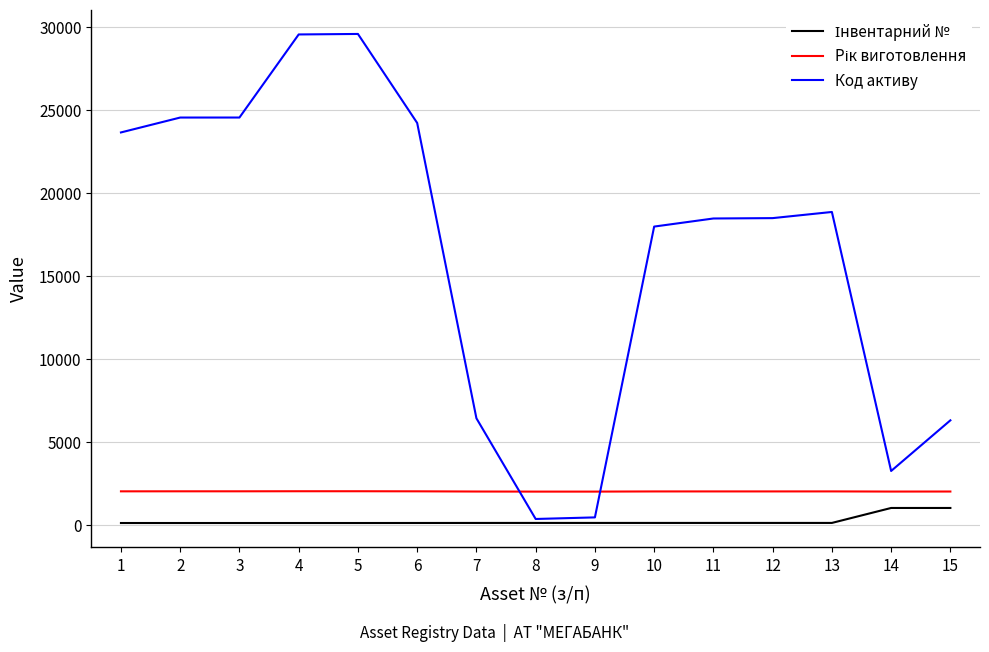

Which series has the largest total across all categories?

Код активу